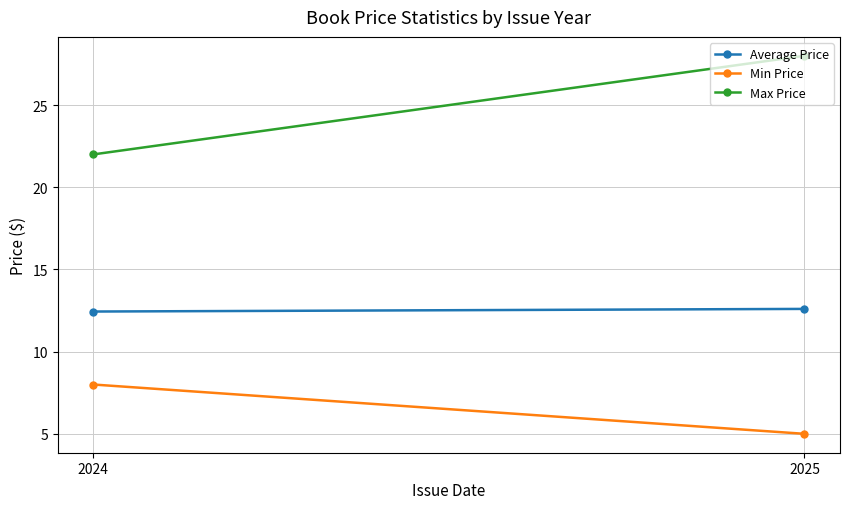

How many series are shown in this chart?

3